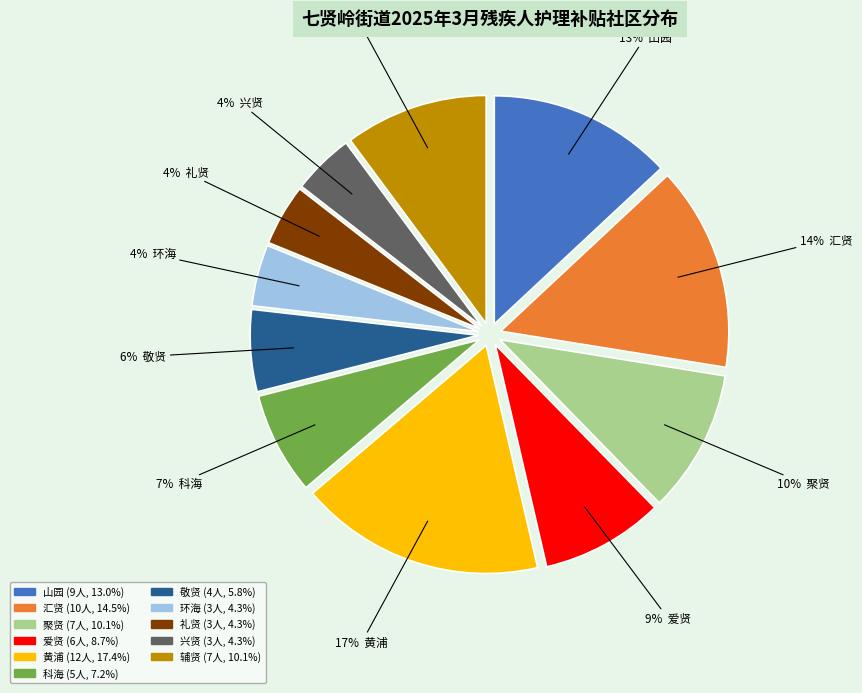

Which has a higher value, 聚贤 or 山园?

山园